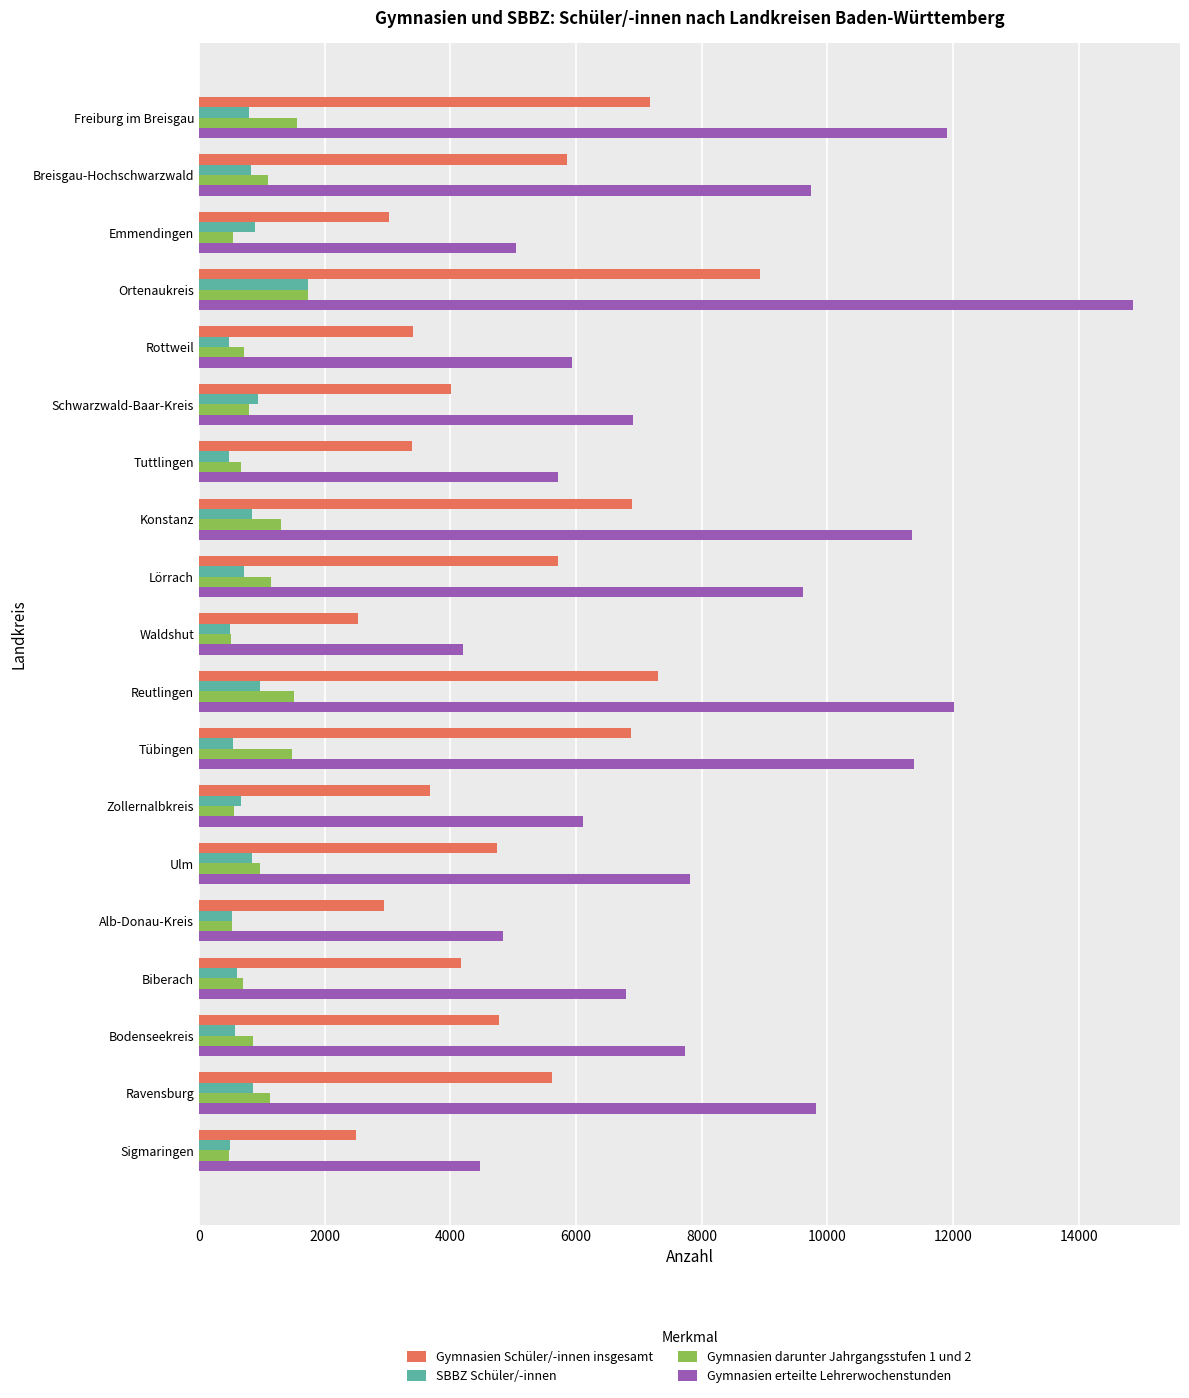

Which series changed the most between Konstanz and Ulm?

Gymnasien erteilte Lehrerwochenstunden